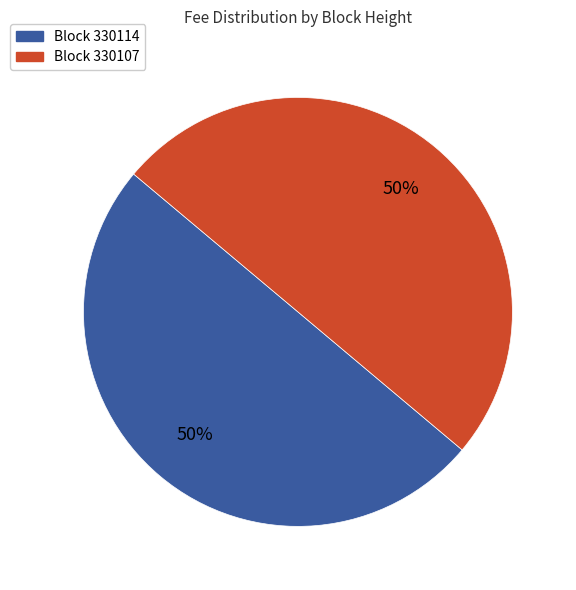

How many segments does this pie chart have?

2